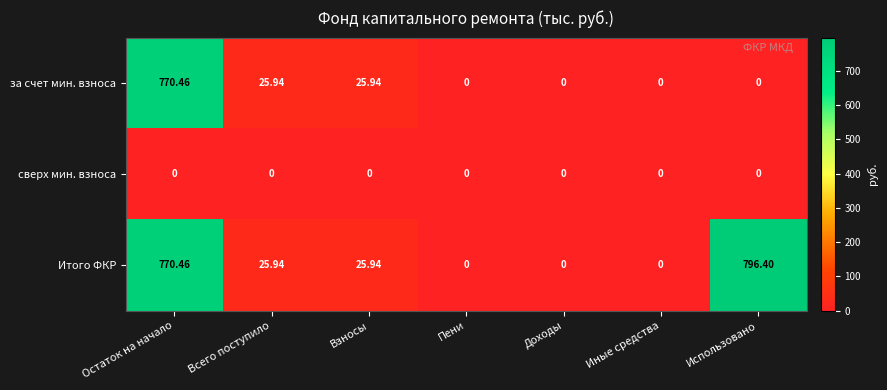

Which series has the largest total across all categories?

Итого ФКР